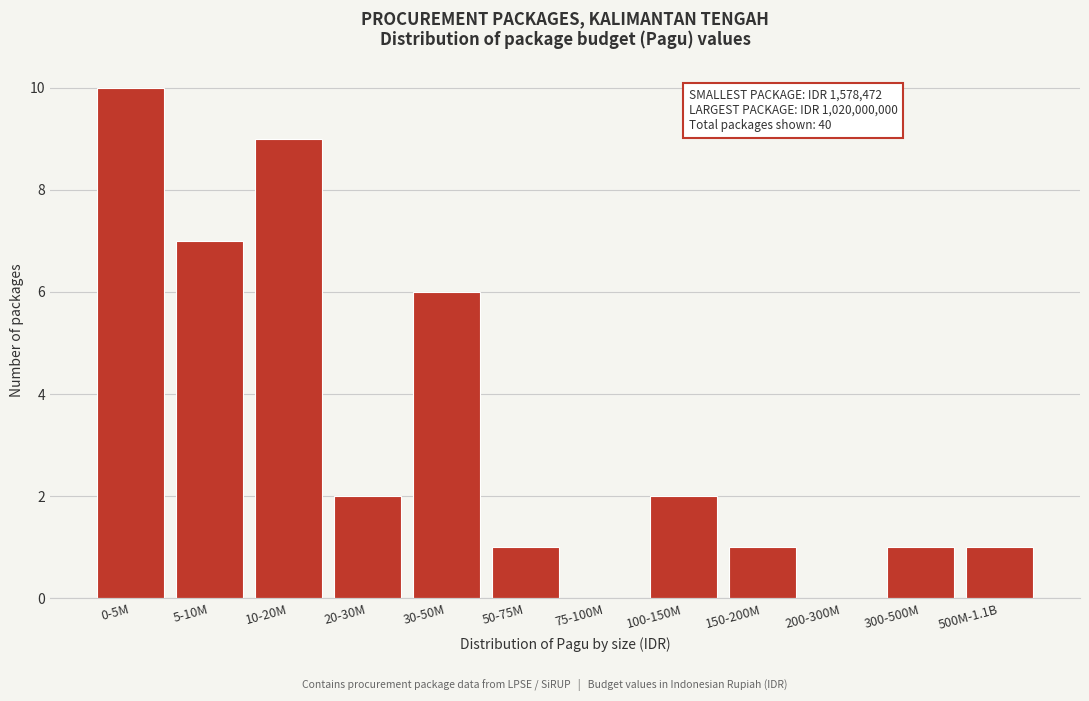

Reading right to left, list all the values displayed in this chart.

500M-1.1B=1	300-500M=1	200-300M=0	150-200M=1	100-150M=2	75-100M=0	50-75M=1	30-50M=6	20-30M=2	10-20M=9	5-10M=7	0-5M=10